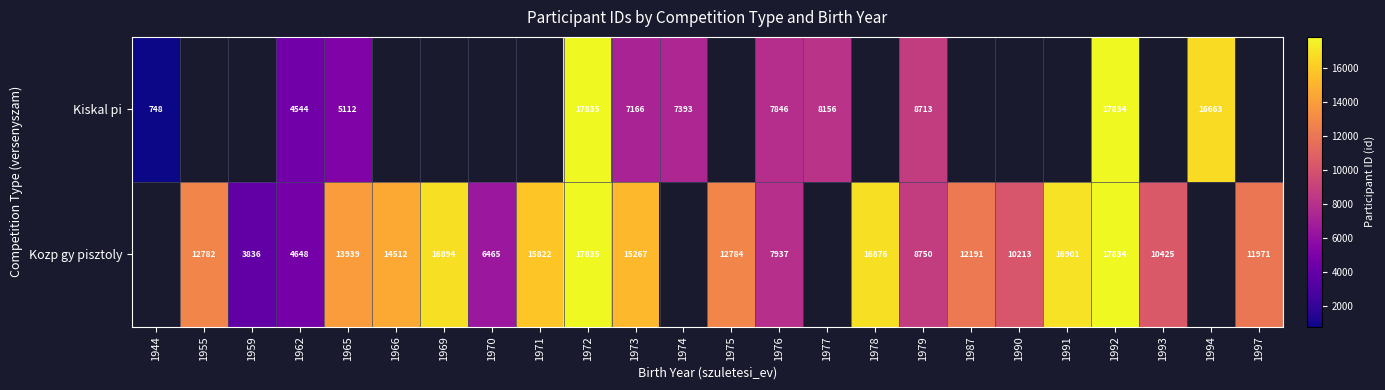

What is the difference between the Kozp gy pisztoly values at 1966 and 1965?

573